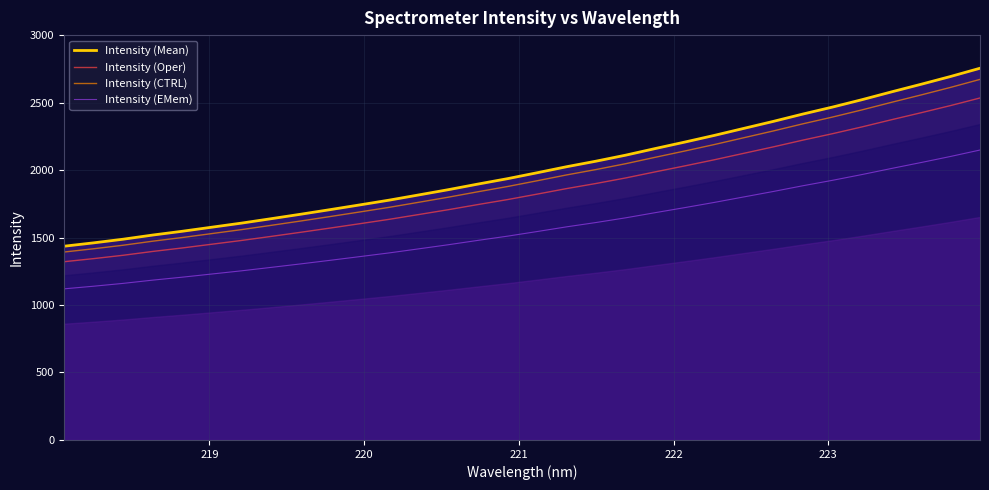

Reading left to right, list all the values displayed in this chart.

Intensity (Mean): 1435.6	1460.5	1487.5	1518.4	1546.5	1576.6	1606.8	1639.4	1672.5	1706.7	1741.7	1777.2	1815.8	1854.8	1896.1	1936.1	1979.9	2024.7	2066.0	2110.4	2159.4	2207.3	2256.8	2308.8	2360.7	2415.1	2466.6	2521.4	2579.3	2635.5	2693.2	2754.5
Intensity (Oper): 1320.7	1343.7	1368.5	1397.0	1422.8	1450.5	1478.2	1508.2	1538.7	1570.2	1602.3	1635.0	1670.5	1706.4	1744.5	1781.2	1821.5	1862.7	1900.7	1941.6	1986.7	2030.7	2076.2	2124.1	2171.9	2221.9	2269.3	2319.7	2372.9	2424.6	2477.8	2534.1
Intensity (CTRL): 1392.5	1416.7	1442.9	1472.9	1500.1	1529.3	1558.6	1590.2	1622.4	1655.5	1689.4	1723.9	1761.3	1799.1	1839.3	1878.0	1920.5	1964.0	2004.0	2047.1	2094.7	2141.1	2189.1	2239.6	2289.9	2342.7	2392.6	2445.8	2501.9	2556.4	2612.4	2671.9
Intensity (EMem): 1119.8	1139.2	1160.3	1184.4	1206.3	1229.8	1253.3	1278.7	1304.6	1331.3	1358.5	1386.2	1416.3	1446.7	1479.0	1510.2	1544.3	1579.3	1611.5	1646.1	1684.4	1721.7	1760.3	1800.9	1841.4	1883.8	1924.0	1966.7	2011.8	2055.7	2100.7	2148.5